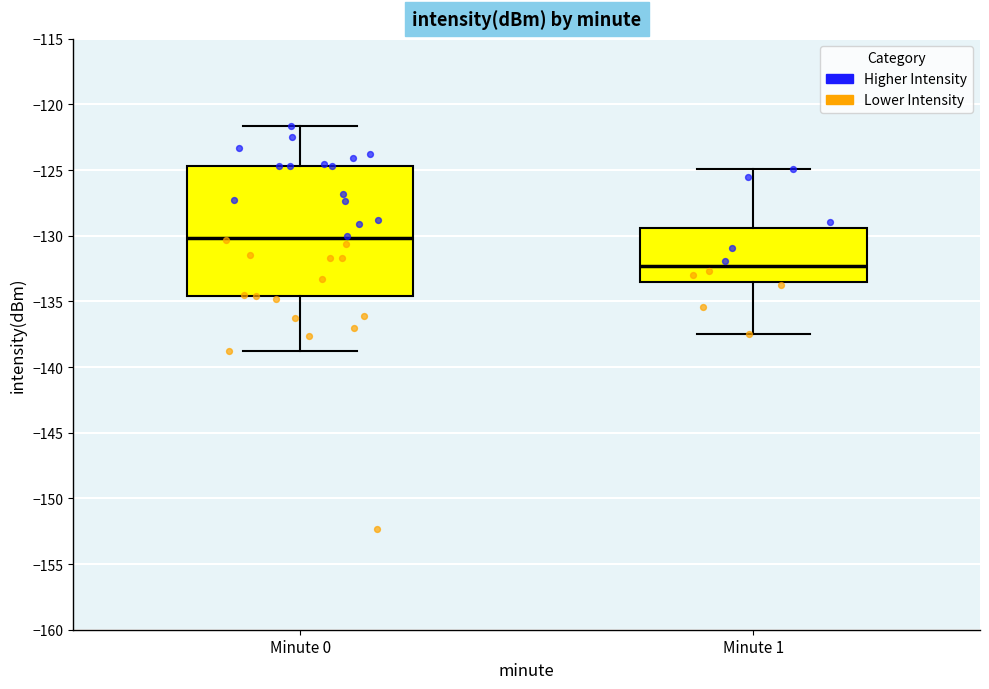

Where does the median line of the box for Minute 1 sit on the y-axis? The values are not printed on the chart, so give them approximately, as read against the axis.

-132.5